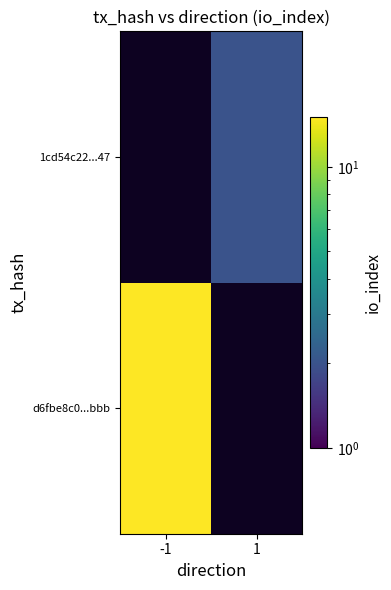

Reading left to right, transcribe all the data shown in this chart.

d6fbe8c0...bbb: -1=15	1=0
1cd54c22...47: -1=0	1=2